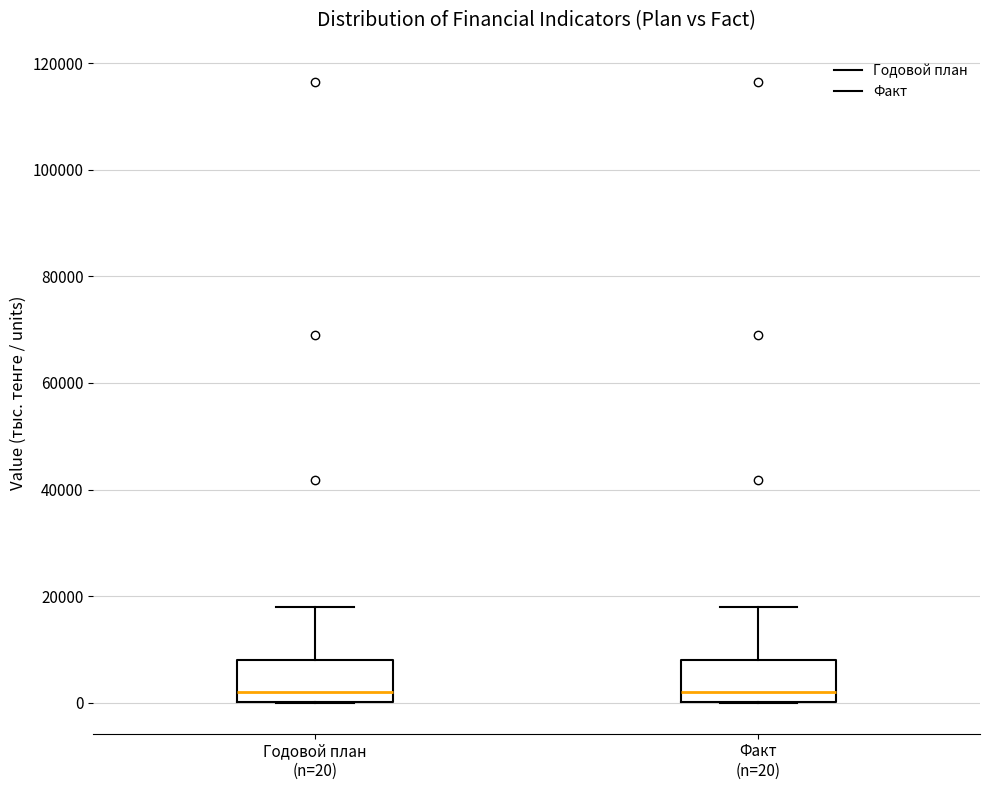

Where does the upper whisker of the box for Годовой план (n=20) end on the y-axis? The values are not printed on the chart, so give them approximately, as read against the axis.

18000